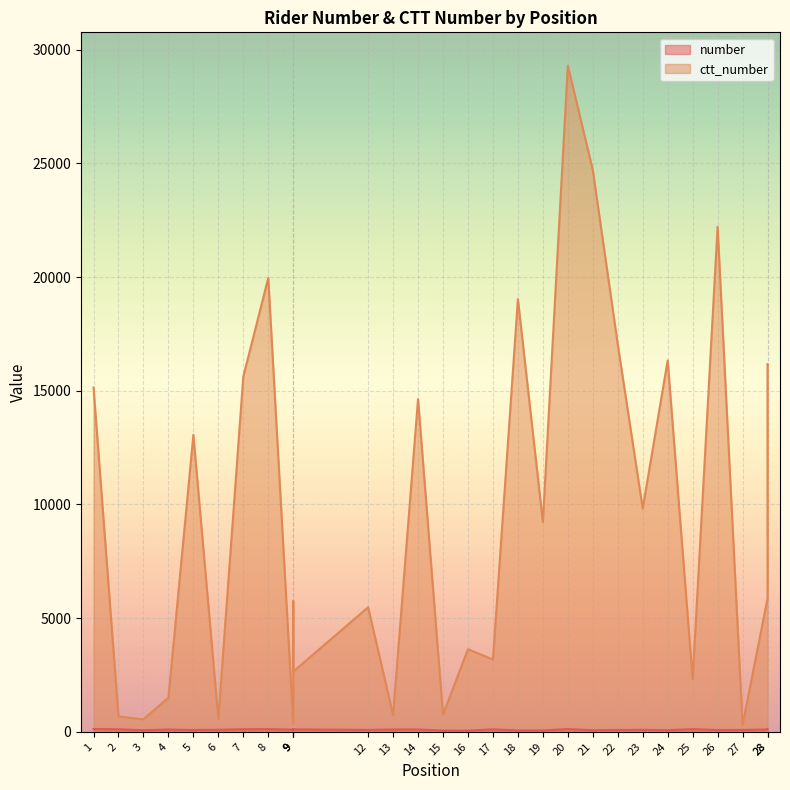

Where is number nearest to the value 86?

12